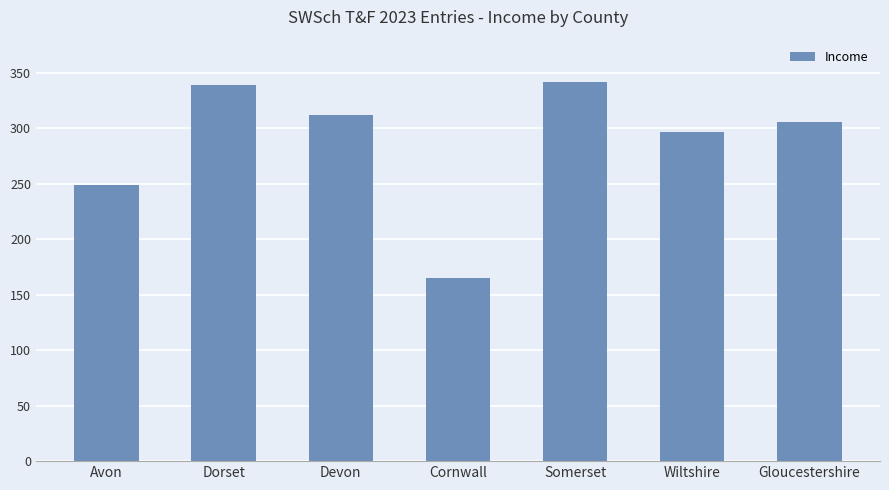

Where is the data nearest to the value 253?

Avon